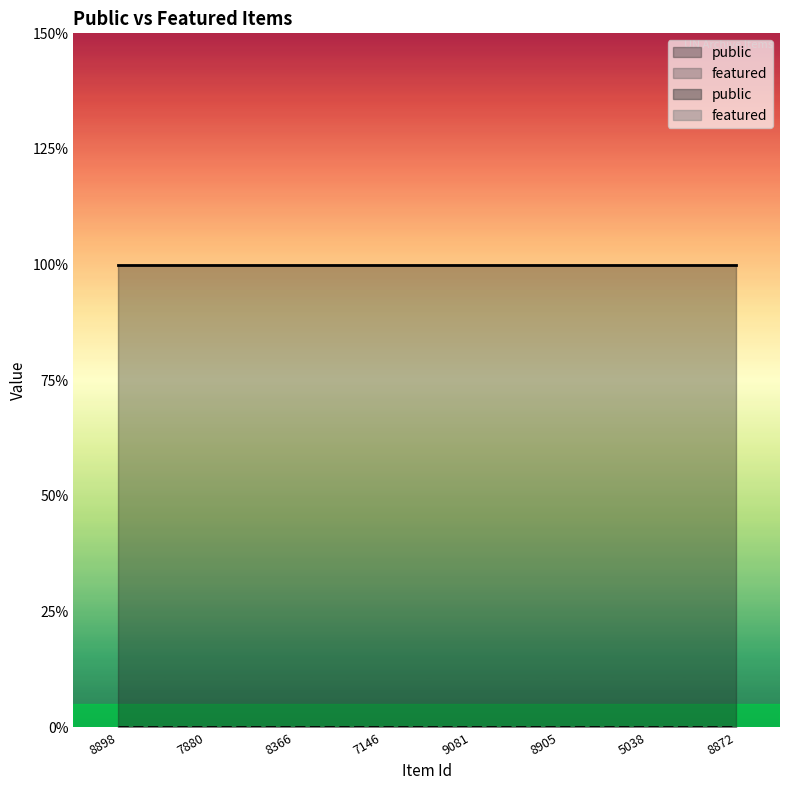

What is the label of the 5th point from the left?

9081